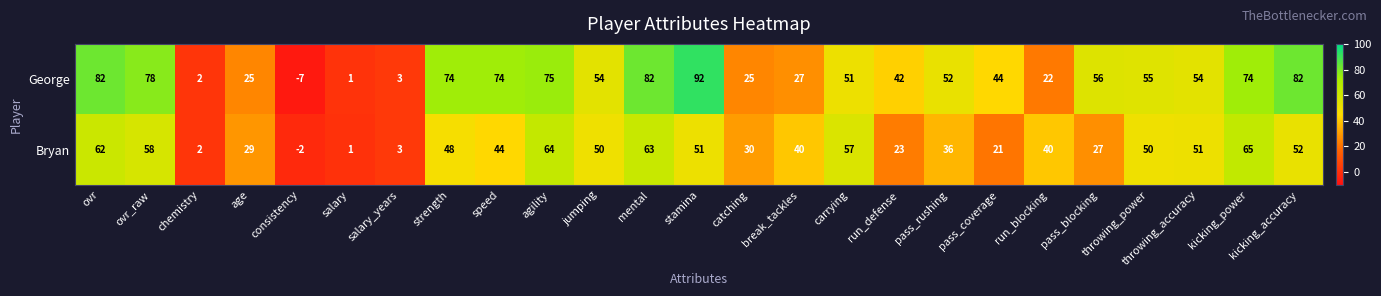

Is it true that George equals 6 at catching?

False